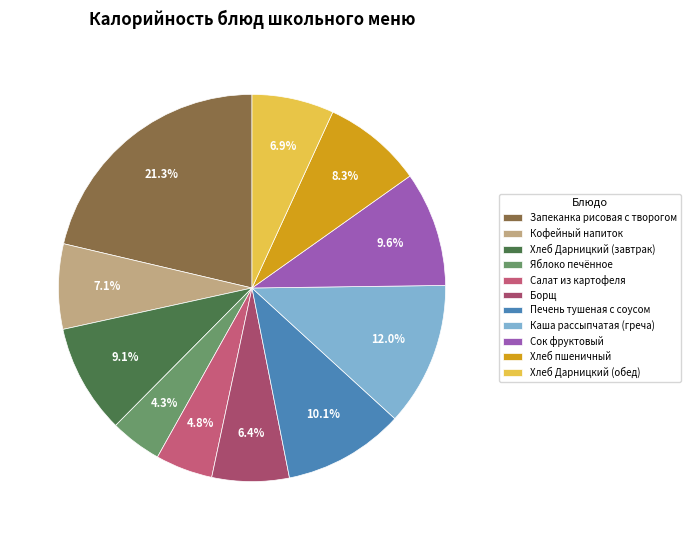

What portion of the pie excludes Борщ?

93.6%